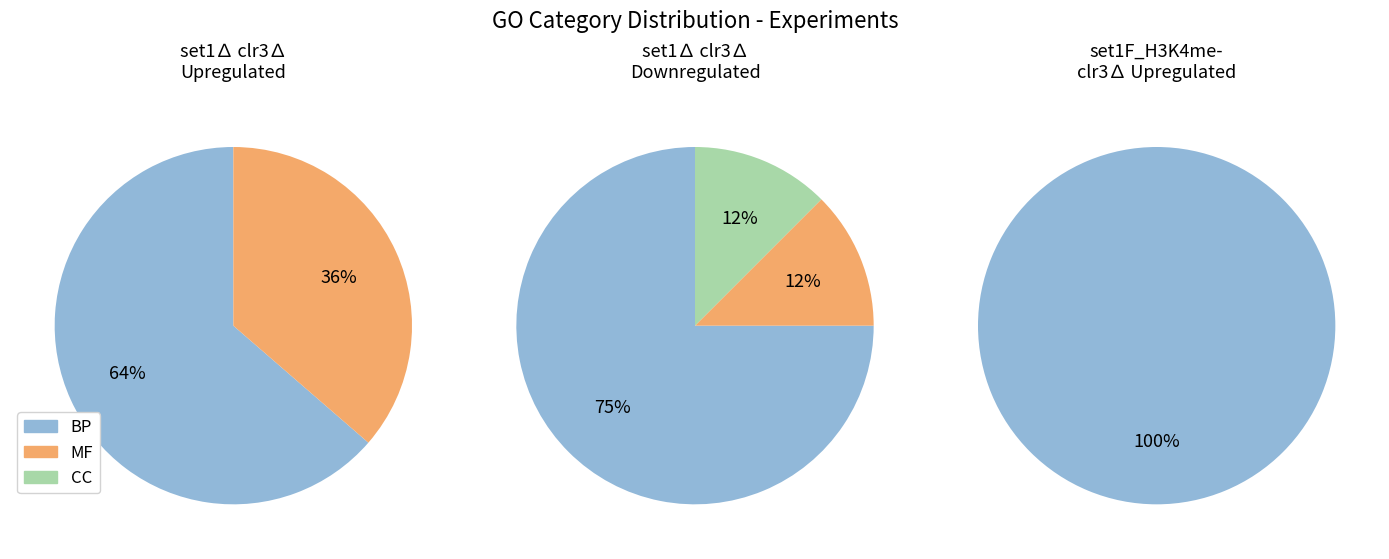

Rank the series by their average value, from lowest to highest.

CC, MF, BP